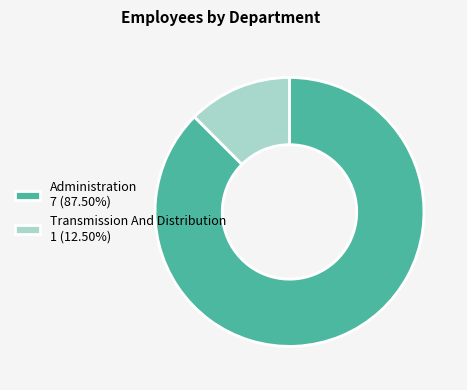

Count the number of slices in the pie.

2